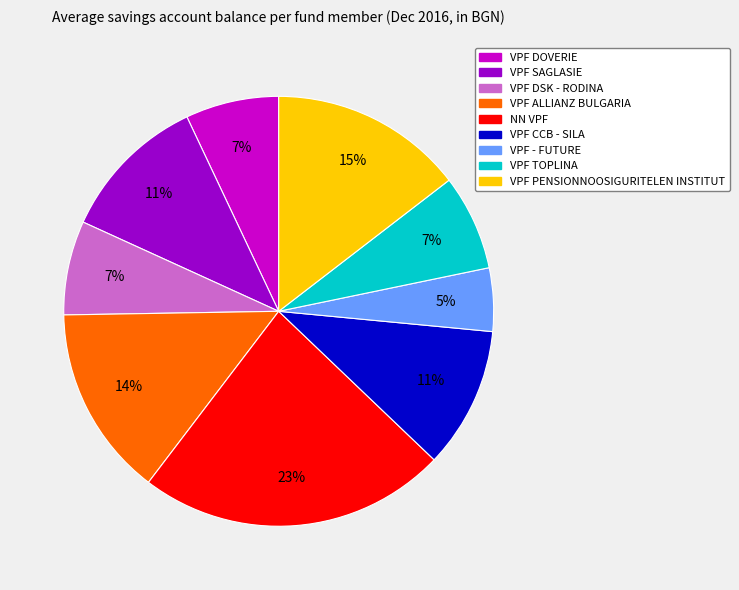

Is it true that VPF DOVERIE is 7% of the pie?

True